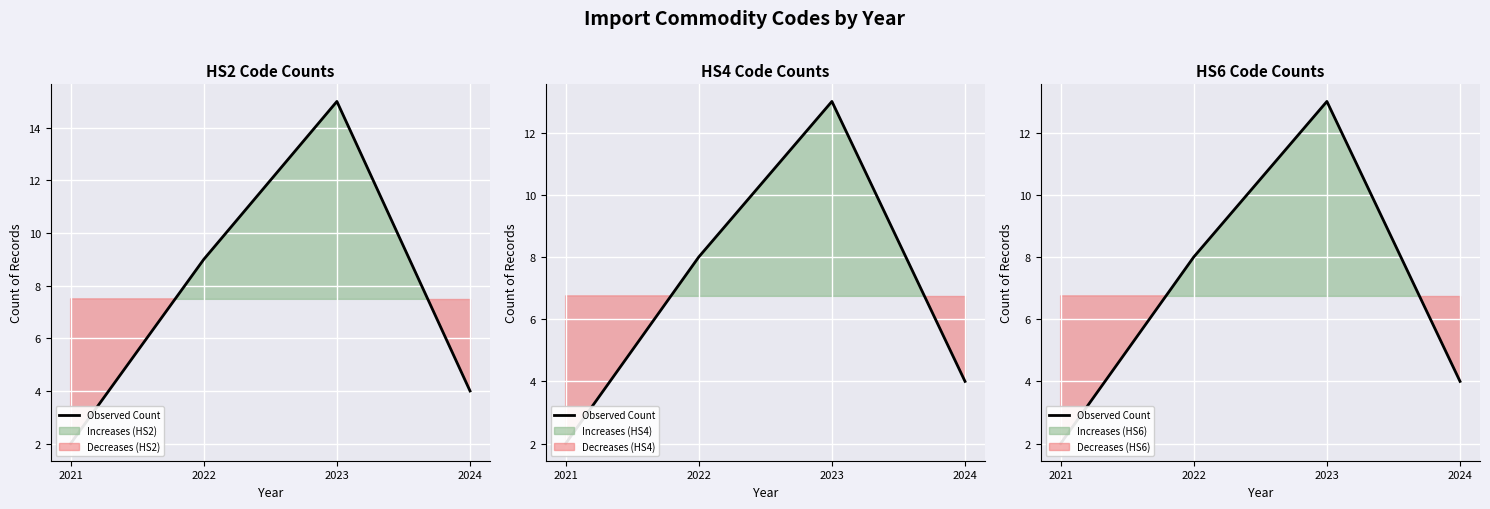

What is the difference between the maximum and second lowest values?

9